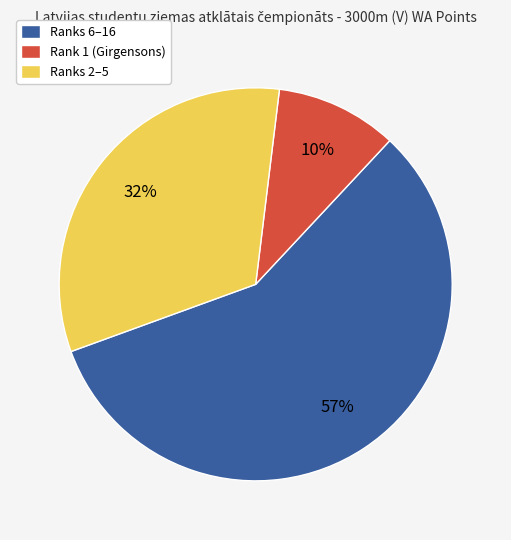

To the nearest percent, what portion does Rank 1 (Girgensons) represent?

10%